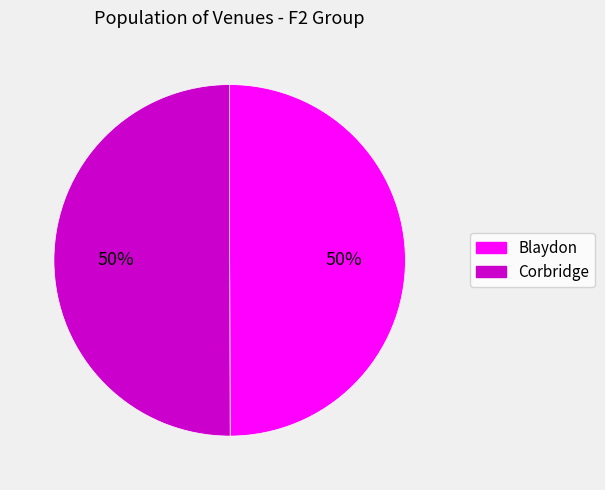

How many segments does this pie chart have?

2